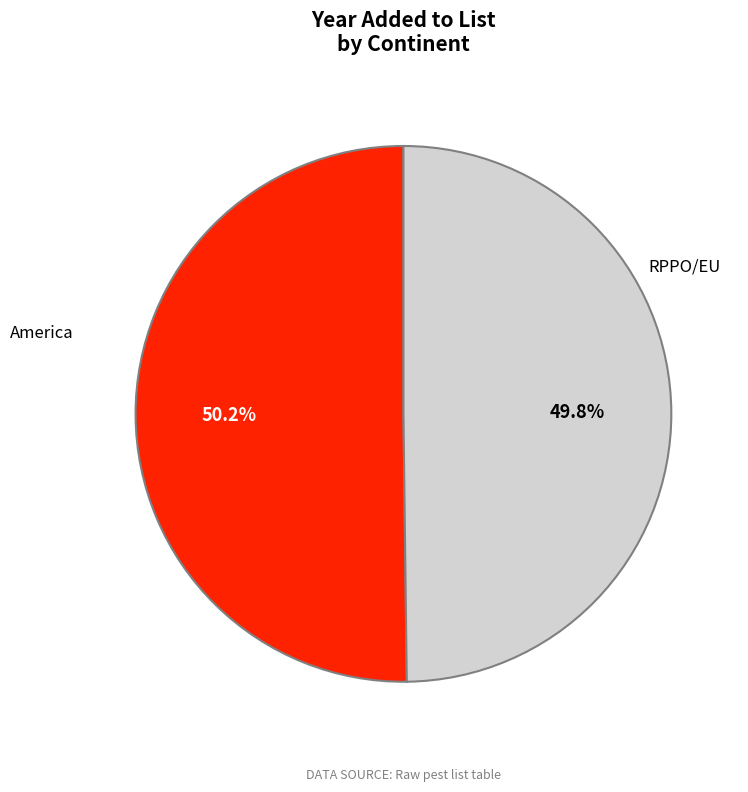

The RPPO/EU slice represents 39% of the pie. True or false?

False